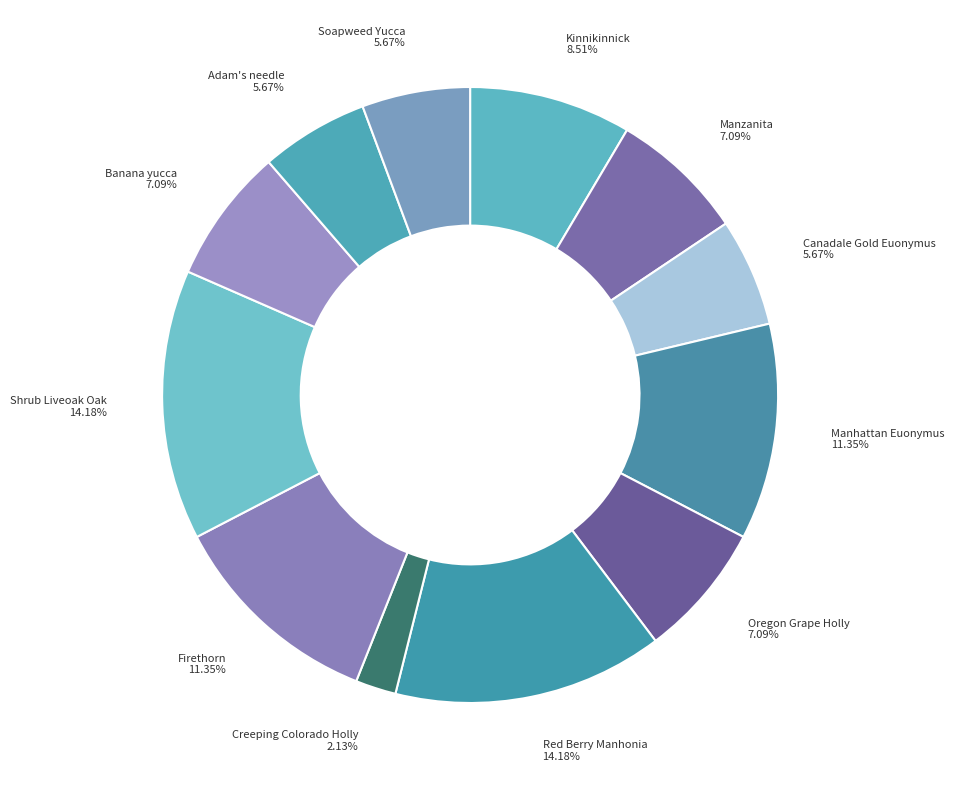

Is there a majority slice in this chart?

No